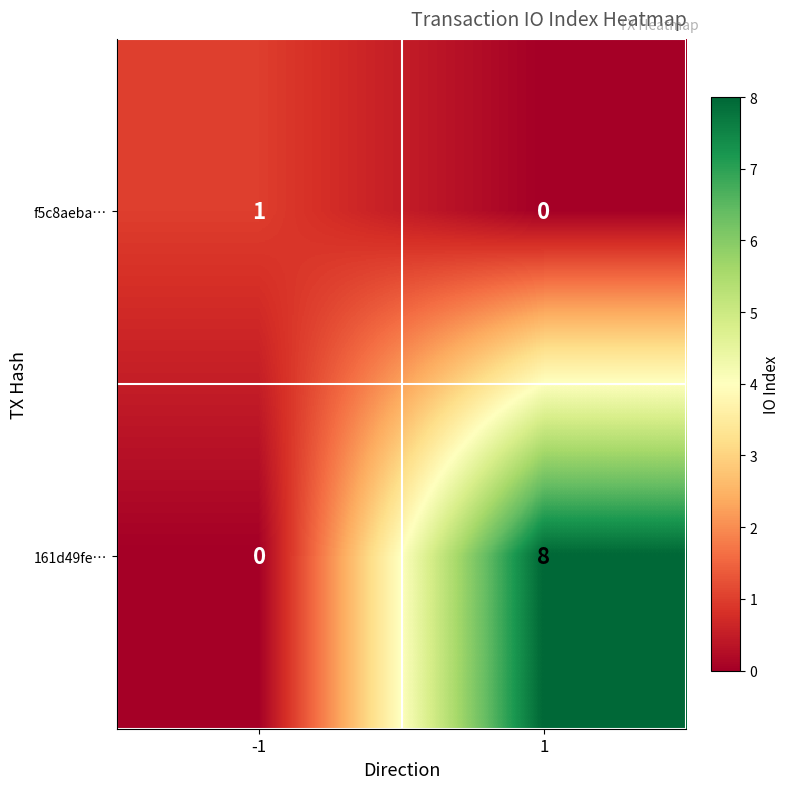

What is the total value across all series at 1?

8